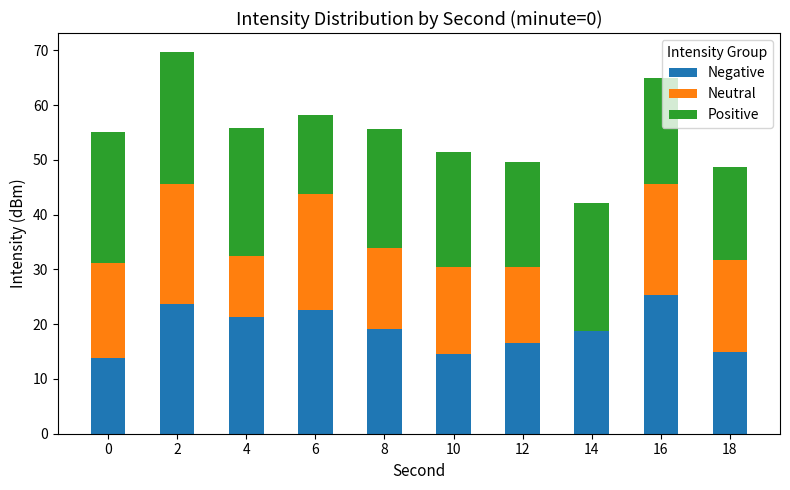

What is the total value across all series at 12?

49.6